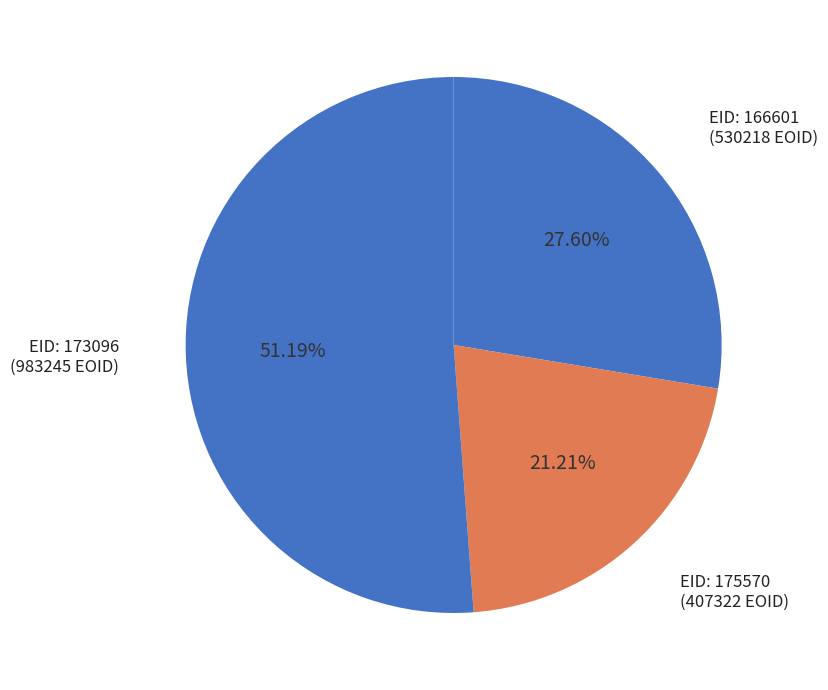

Count the number of slices in the pie.

3